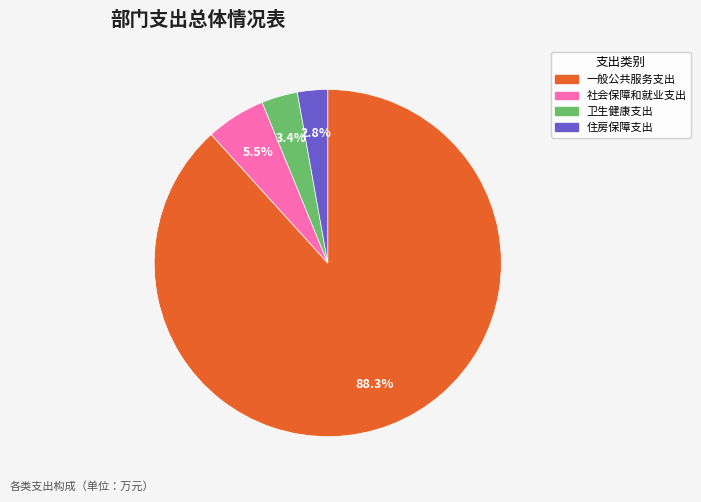

Rank the categories by value from highest to lowest.

一般公共服务支出, 社会保障和就业支出, 卫生健康支出, 住房保障支出